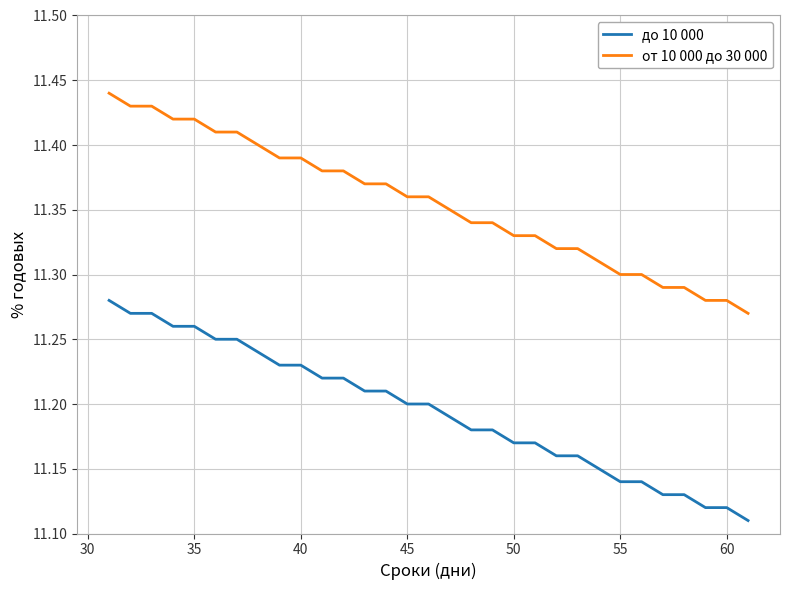

True or false: от 10 000 до 30 000 and до 10 000 cross at least once.

False